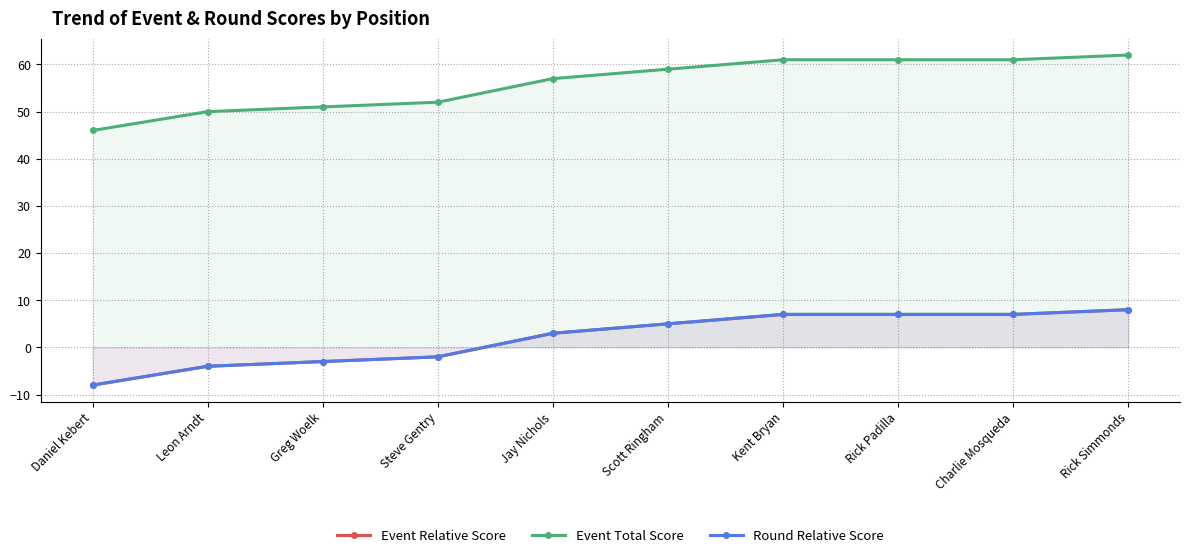

True or false: Round Relative Score and Event Relative Score intersect in this chart.

False